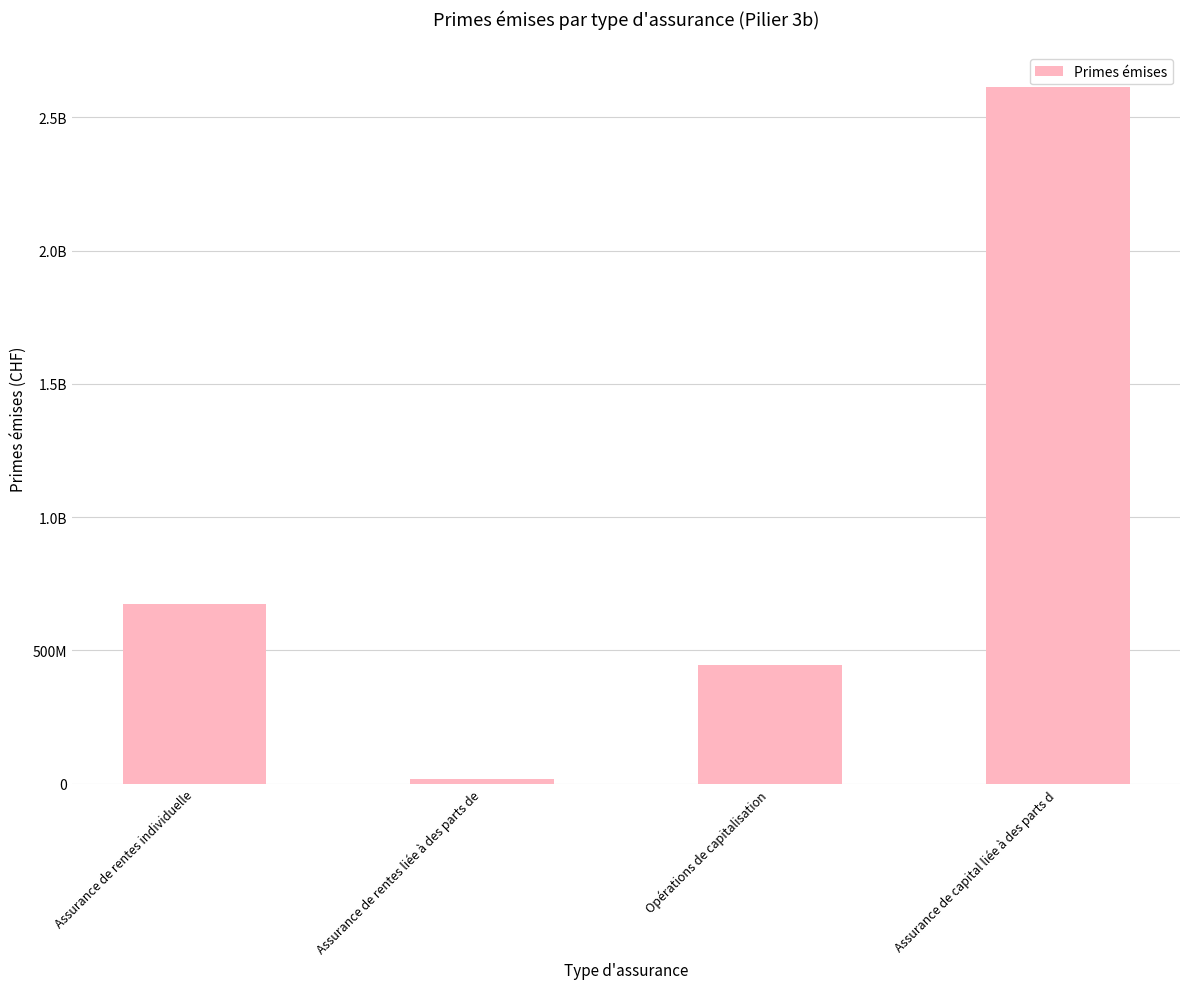

What is the label of the 1st bar from the right?

Assurance de capital liée à des parts d